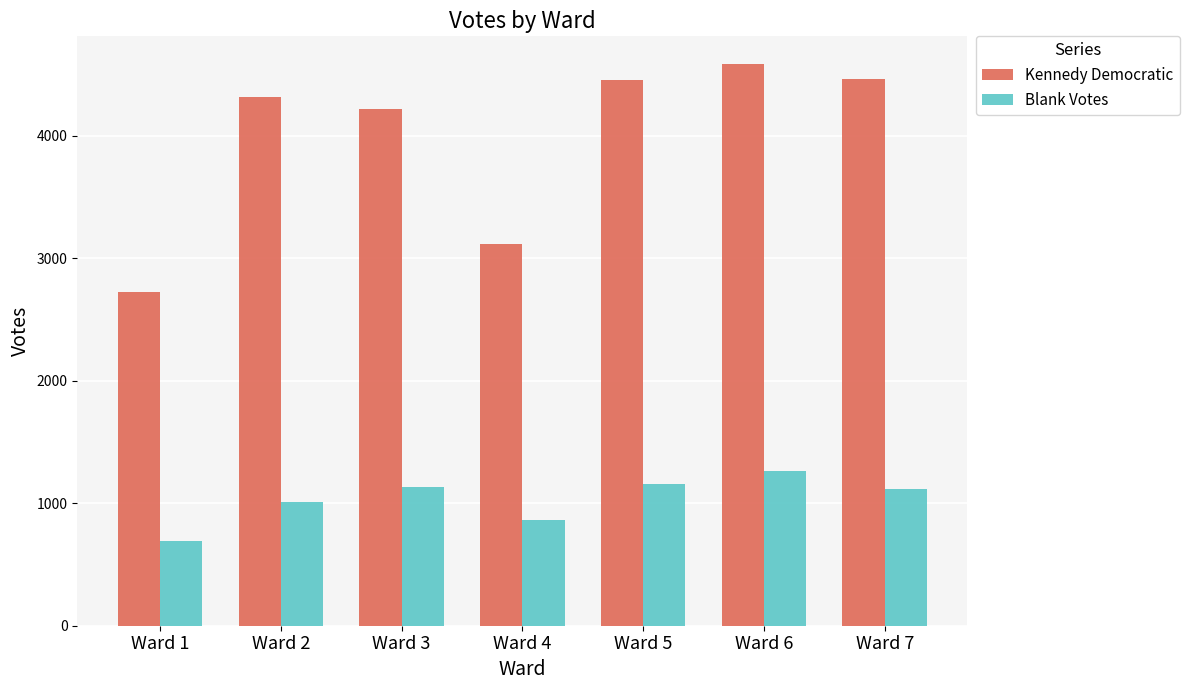

At how many categories does at least one series exceed 3945?

5